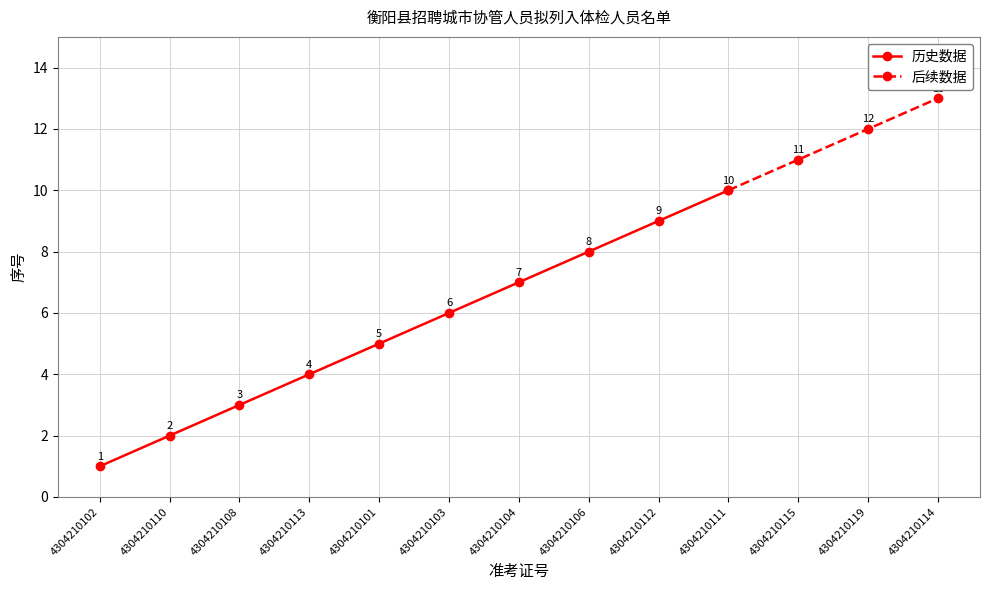

What is the ratio of the value at 4304210102 to the value at 4304210111?

0.1